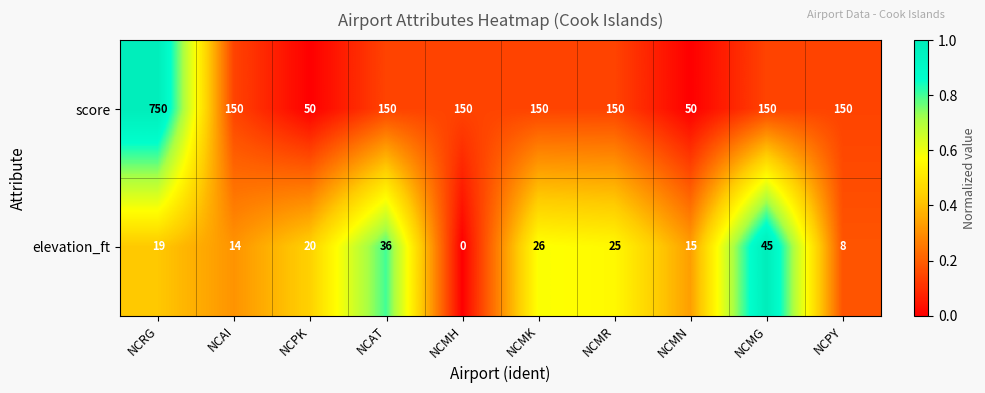

List the series in order of their overall mean, lowest first.

elevation_ft, score